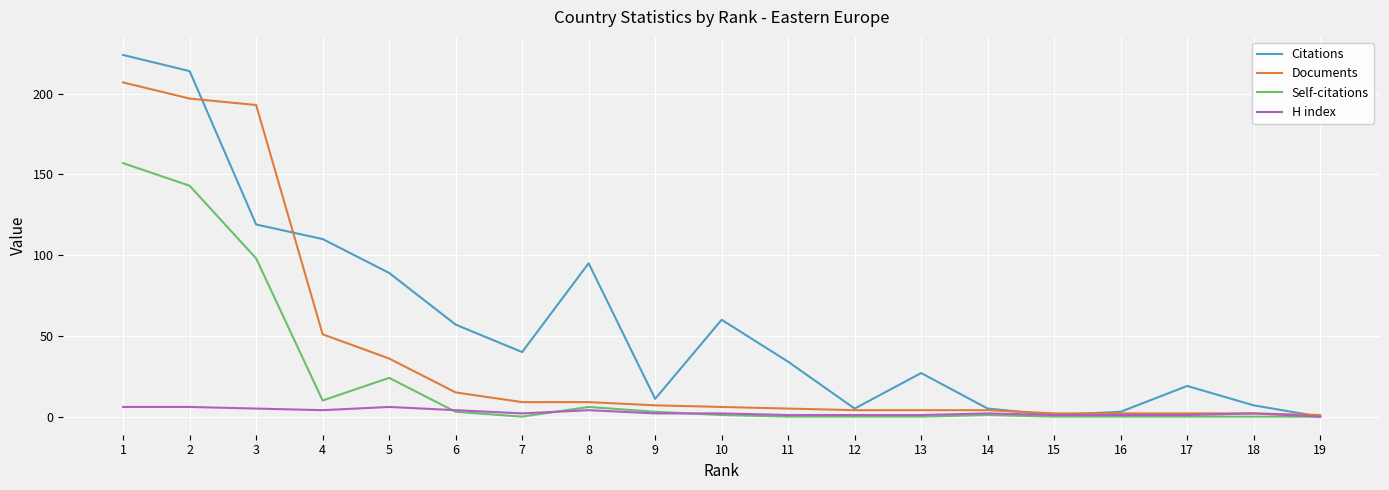

True or false: Self-citations has a value of 0 at 19.

True